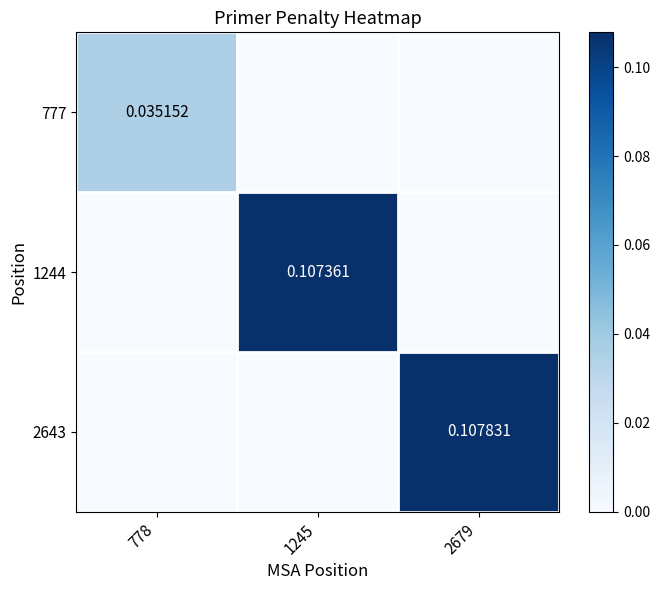

What is the spread (max minus min) of values at 2679?

0.1